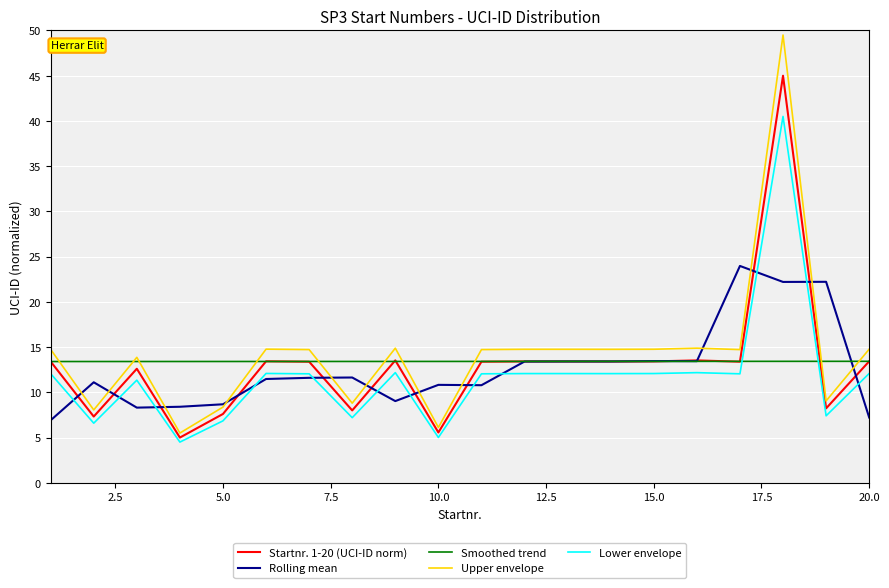

Which series has the largest range (max minus min)?

Upper envelope